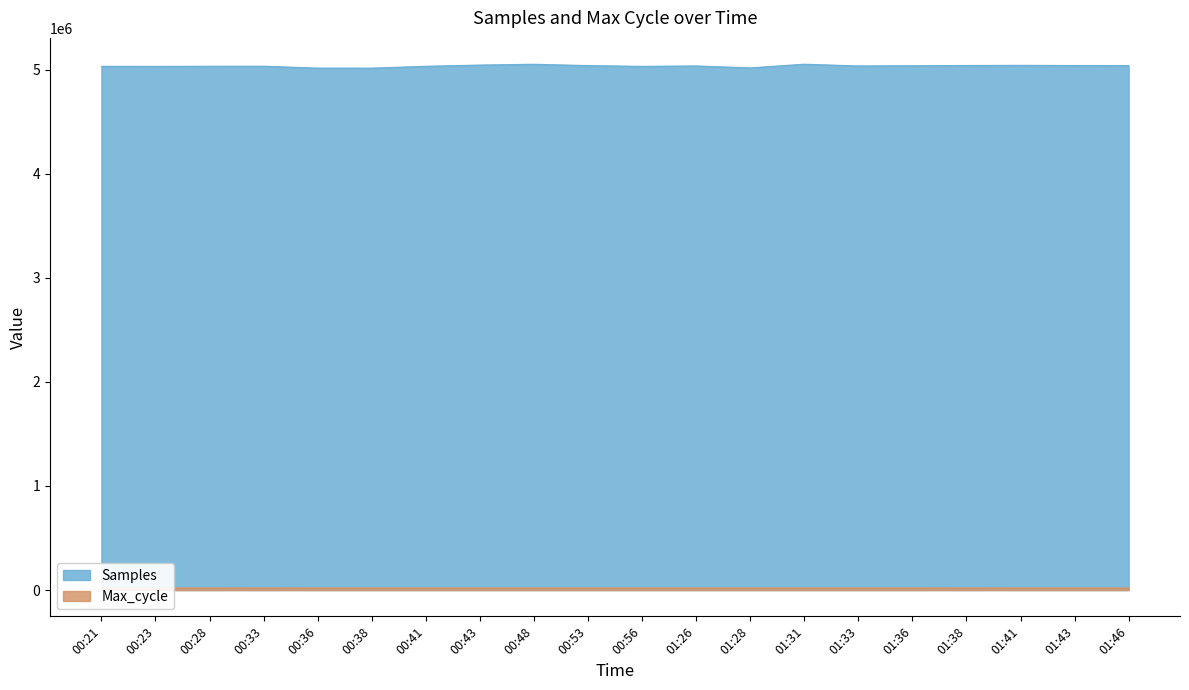

What is the difference between the maximum and minimum values in the Samples series?

37841